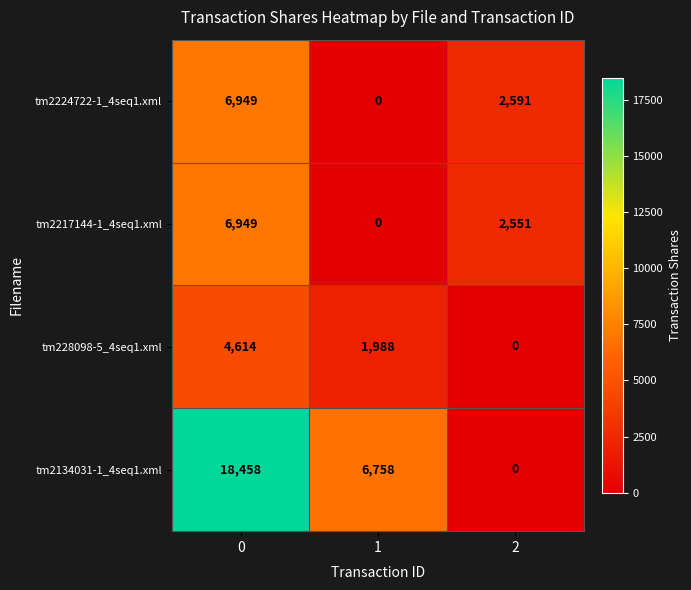

What is the total value across all series at 2?

5142